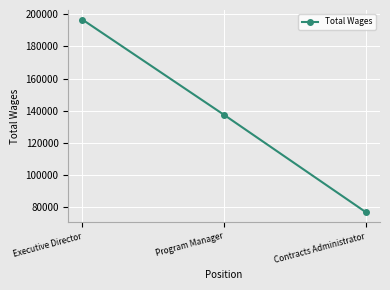

Reading right to left, what are all the values shown in this chart?

77000	137421	196600